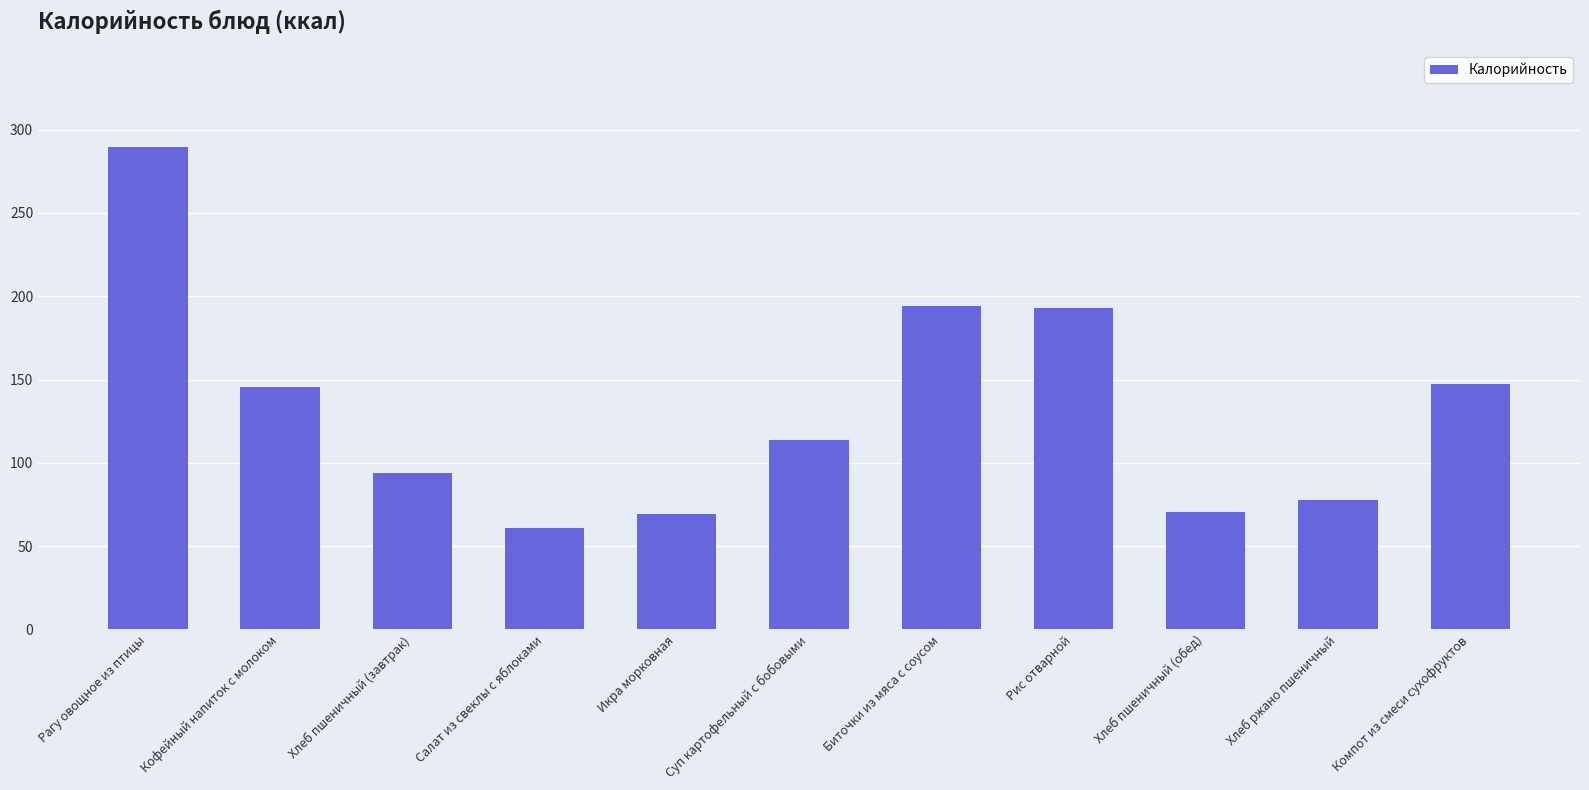

Does the chart contain any negative values?

No